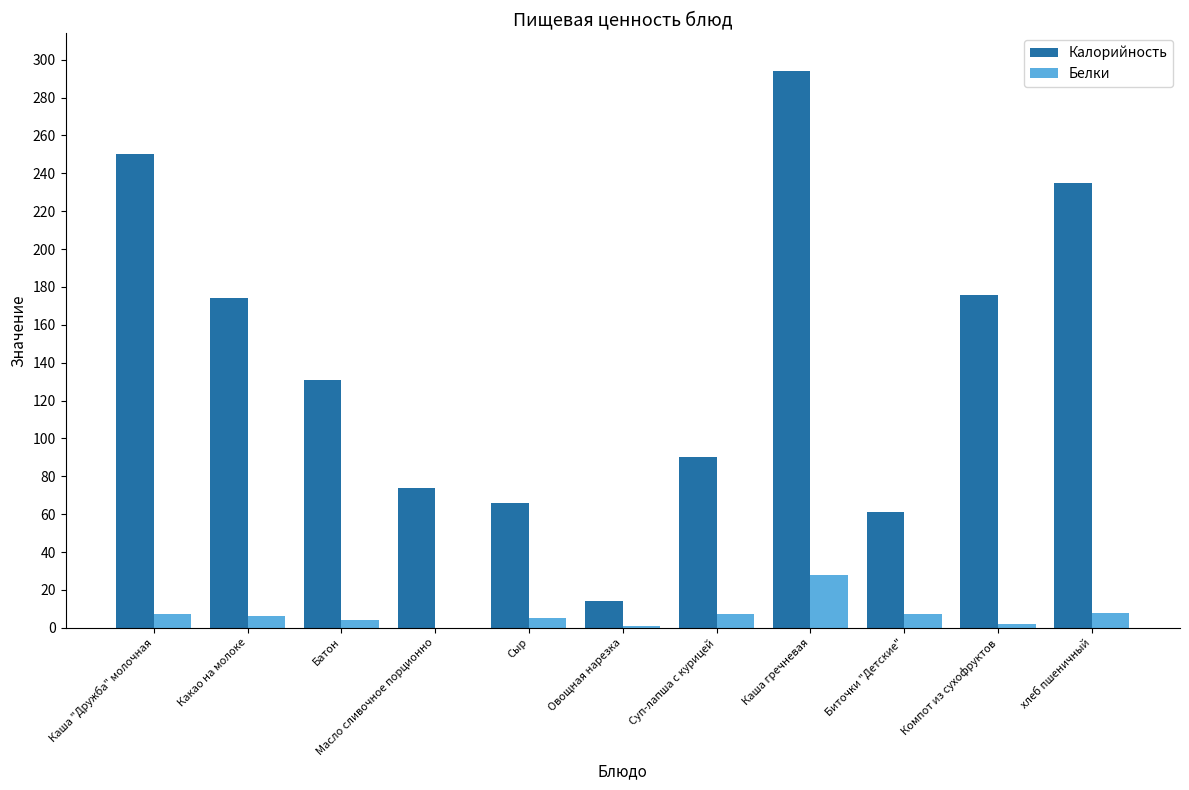

Between Биточки "Детские" and Компот из сухофруктов, which series saw the biggest shift?

Калорийность